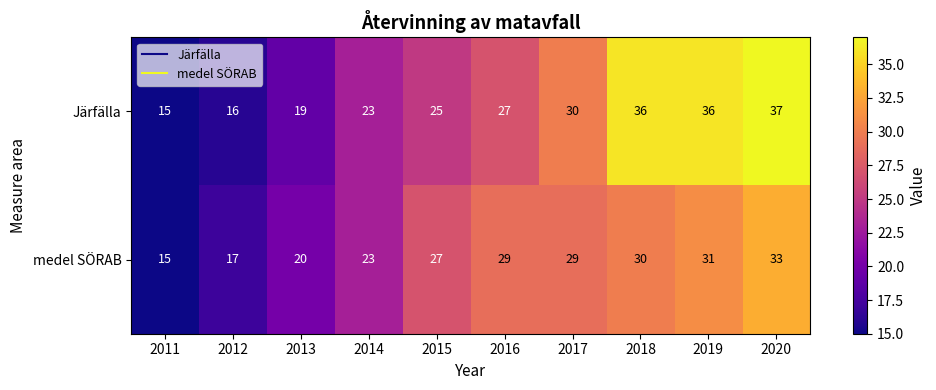

Reading left to right, what are all the values shown in this chart?

Järfälla: 2011=15	2012=16	2013=19	2014=23	2015=25	2016=27	2017=30	2018=36	2019=36	2020=37
medel SÖRAB: 2011=15	2012=17	2013=20	2014=23	2015=27	2016=29	2017=29	2018=30	2019=31	2020=33